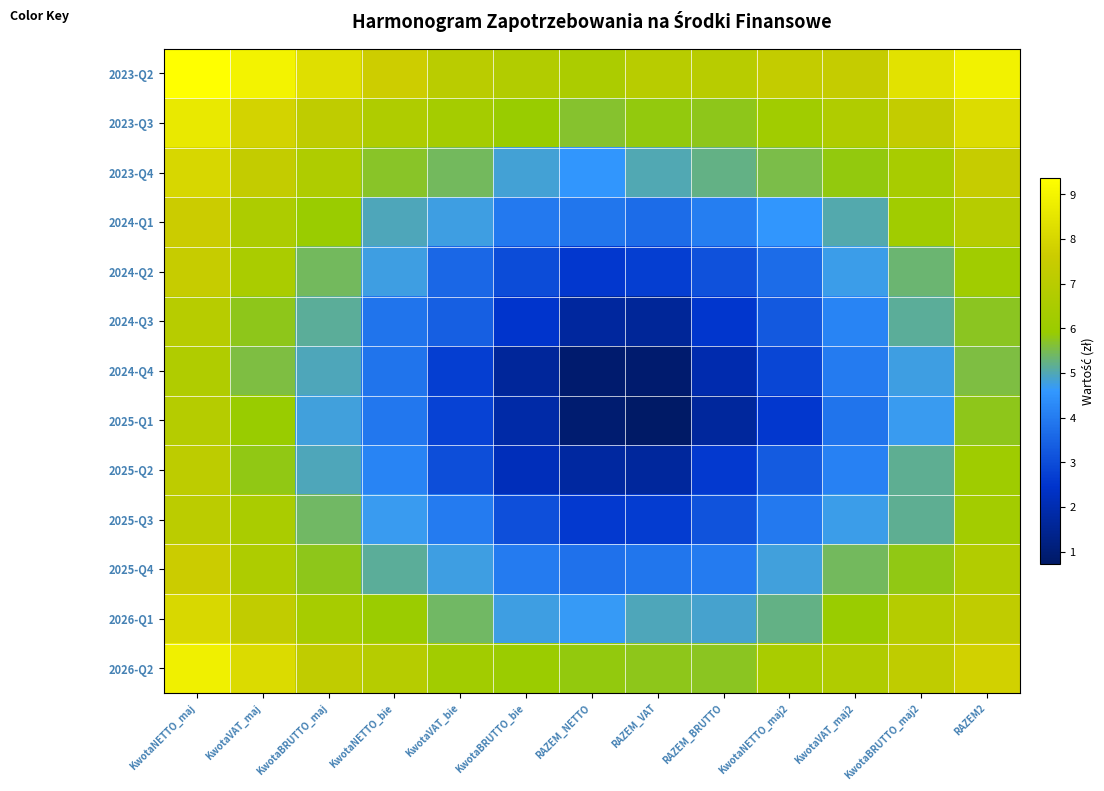

Reading left to right, list all the values displayed in this chart.

2023-Q2: KwotaNETTO_maj=9.4	KwotaVAT_maj=9.0	KwotaBRUTTO_maj=8.3	KwotaNETTO_bie=7.7	KwotaVAT_bie=7.0	KwotaBRUTTO_bie=6.7	RAZEM_NETTO=6.5	RAZEM_VAT=7.0	RAZEM_BRUTTO=7.0	KwotaNETTO_maj2=7.3	KwotaVAT_maj2=7.4	KwotaBRUTTO_maj2=8.4	RAZEM2=8.9
2023-Q3: KwotaNETTO_maj=8.6	KwotaVAT_maj=7.9	KwotaBRUTTO_maj=7.2	KwotaNETTO_bie=6.7	KwotaVAT_bie=6.3	KwotaBRUTTO_bie=5.9	RAZEM_NETTO=5.7	RAZEM_VAT=5.8	RAZEM_BRUTTO=5.8	KwotaNETTO_maj2=6.2	KwotaVAT_maj2=6.7	KwotaBRUTTO_maj2=7.3	RAZEM2=8.2
2023-Q4: KwotaNETTO_maj=8.0	KwotaVAT_maj=7.4	KwotaBRUTTO_maj=6.7	KwotaNETTO_bie=5.7	KwotaVAT_bie=5.5	KwotaBRUTTO_bie=4.8	RAZEM_NETTO=4.6	RAZEM_VAT=5.0	RAZEM_BRUTTO=5.2	KwotaNETTO_maj2=5.6	KwotaVAT_maj2=5.9	KwotaBRUTTO_maj2=6.4	RAZEM2=7.4
2024-Q1: KwotaNETTO_maj=7.6	KwotaVAT_maj=6.6	KwotaBRUTTO_maj=5.9	KwotaNETTO_bie=5.0	KwotaVAT_bie=4.8	KwotaBRUTTO_bie=3.9	RAZEM_NETTO=3.9	RAZEM_VAT=3.7	RAZEM_BRUTTO=4.1	KwotaNETTO_maj2=4.6	KwotaVAT_maj2=5.0	KwotaBRUTTO_maj2=6.2	RAZEM2=6.9
2024-Q2: KwotaNETTO_maj=7.4	KwotaVAT_maj=6.5	KwotaBRUTTO_maj=5.4	KwotaNETTO_bie=4.8	KwotaVAT_bie=3.6	KwotaBRUTTO_bie=3.0	RAZEM_NETTO=2.6	RAZEM_VAT=2.7	RAZEM_BRUTTO=3.1	KwotaNETTO_maj2=3.7	KwotaVAT_maj2=4.7	KwotaBRUTTO_maj2=5.3	RAZEM2=6.2
2024-Q3: KwotaNETTO_maj=6.9	KwotaVAT_maj=5.8	KwotaBRUTTO_maj=5.1	KwotaNETTO_bie=3.8	KwotaVAT_bie=3.4	KwotaBRUTTO_bie=2.5	RAZEM_NETTO=1.7	RAZEM_VAT=1.6	RAZEM_BRUTTO=2.5	KwotaNETTO_maj2=3.3	KwotaVAT_maj2=4.2	KwotaBRUTTO_maj2=5.1	RAZEM2=5.7
2024-Q4: KwotaNETTO_maj=6.7	KwotaVAT_maj=5.6	KwotaBRUTTO_maj=5.0	KwotaNETTO_bie=3.8	KwotaVAT_bie=2.7	KwotaBRUTTO_bie=1.6	RAZEM_NETTO=0.9	RAZEM_VAT=0.9	RAZEM_BRUTTO=1.9	KwotaNETTO_maj2=2.9	KwotaVAT_maj2=4.0	KwotaBRUTTO_maj2=4.8	RAZEM2=5.6
2025-Q1: KwotaNETTO_maj=6.9	KwotaVAT_maj=5.9	KwotaBRUTTO_maj=4.8	KwotaNETTO_bie=3.9	KwotaVAT_bie=2.8	KwotaBRUTTO_bie=1.8	RAZEM_NETTO=0.9	RAZEM_VAT=0.7	RAZEM_BRUTTO=1.6	KwotaNETTO_maj2=2.6	KwotaVAT_maj2=3.9	KwotaBRUTTO_maj2=4.7	RAZEM2=5.8
2025-Q2: KwotaNETTO_maj=7.1	KwotaVAT_maj=5.8	KwotaBRUTTO_maj=4.9	KwotaNETTO_bie=4.2	KwotaVAT_bie=3.0	KwotaBRUTTO_bie=2.2	RAZEM_NETTO=1.7	RAZEM_VAT=1.7	RAZEM_BRUTTO=2.6	KwotaNETTO_maj2=3.3	KwotaVAT_maj2=4.1	KwotaBRUTTO_maj2=5.2	RAZEM2=6.1
2025-Q3: KwotaNETTO_maj=7.1	KwotaVAT_maj=6.5	KwotaBRUTTO_maj=5.4	KwotaNETTO_bie=4.7	KwotaVAT_bie=4.0	KwotaBRUTTO_bie=3.1	RAZEM_NETTO=2.6	RAZEM_VAT=2.7	RAZEM_BRUTTO=3.1	KwotaNETTO_maj2=3.9	KwotaVAT_maj2=4.7	KwotaBRUTTO_maj2=5.2	RAZEM2=6.3
2025-Q4: KwotaNETTO_maj=7.6	KwotaVAT_maj=6.6	KwotaBRUTTO_maj=5.8	KwotaNETTO_bie=5.1	KwotaVAT_bie=4.8	KwotaBRUTTO_bie=4.0	RAZEM_NETTO=3.8	RAZEM_VAT=3.9	RAZEM_BRUTTO=4.0	KwotaNETTO_maj2=4.8	KwotaVAT_maj2=5.4	KwotaBRUTTO_maj2=5.8	RAZEM2=6.8
2026-Q1: KwotaNETTO_maj=8.1	KwotaVAT_maj=7.2	KwotaBRUTTO_maj=6.4	KwotaNETTO_bie=6.0	KwotaVAT_bie=5.4	KwotaBRUTTO_bie=4.8	RAZEM_NETTO=4.7	RAZEM_VAT=5.0	RAZEM_BRUTTO=4.9	KwotaNETTO_maj2=5.2	KwotaVAT_maj2=5.9	KwotaBRUTTO_maj2=6.9	RAZEM2=7.2
2026-Q2: KwotaNETTO_maj=8.9	KwotaVAT_maj=8.2	KwotaBRUTTO_maj=7.2	KwotaNETTO_bie=6.9	KwotaVAT_bie=6.2	KwotaBRUTTO_bie=6.0	RAZEM_NETTO=5.8	RAZEM_VAT=5.8	RAZEM_BRUTTO=5.7	KwotaNETTO_maj2=6.5	KwotaVAT_maj2=6.7	KwotaBRUTTO_maj2=7.2	RAZEM2=7.8